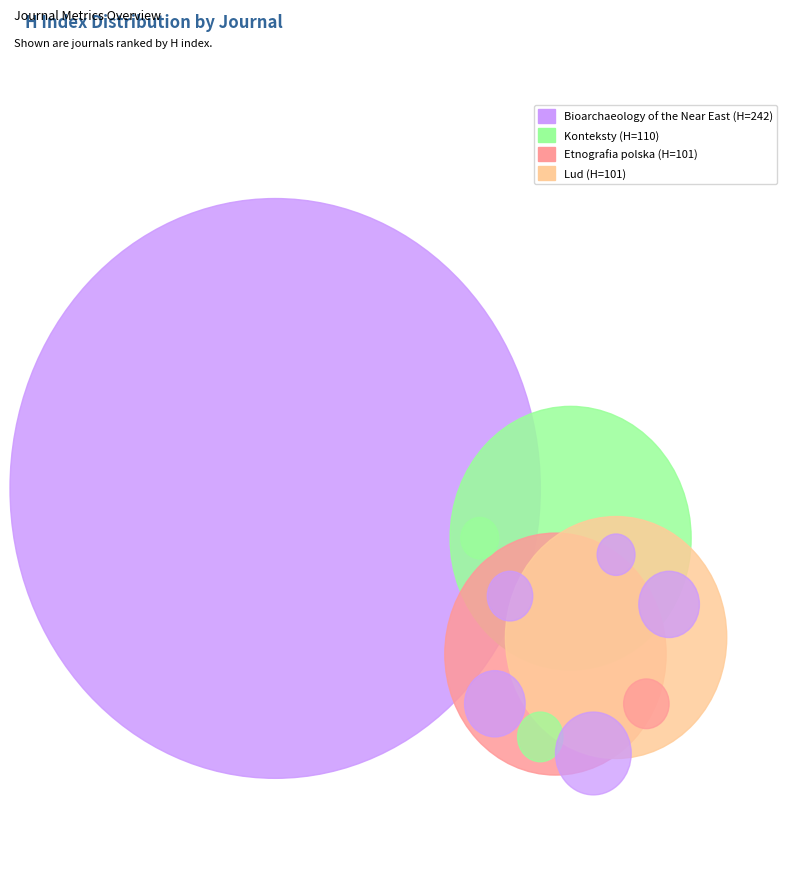

How many slices are in this pie chart?

4